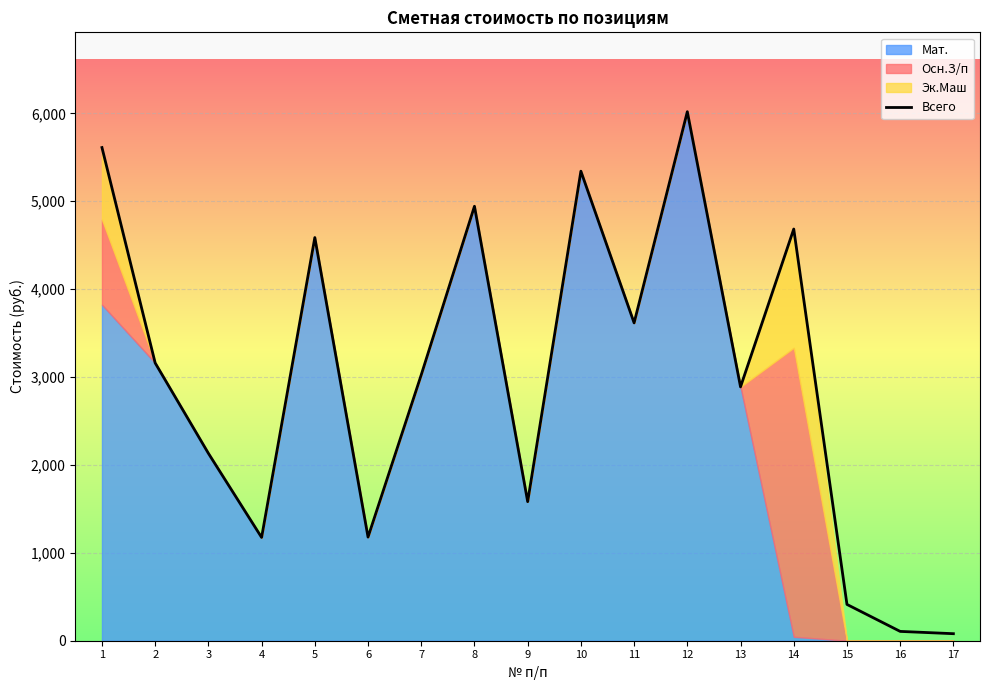

What is the sum of all values?

50542